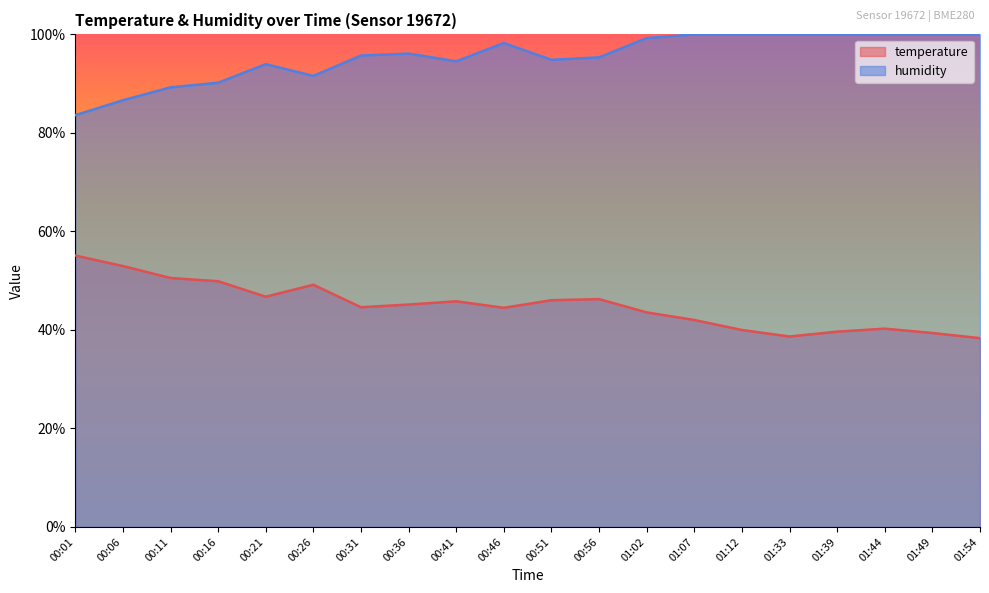

What is the label of the 17th point from the left?

01:39